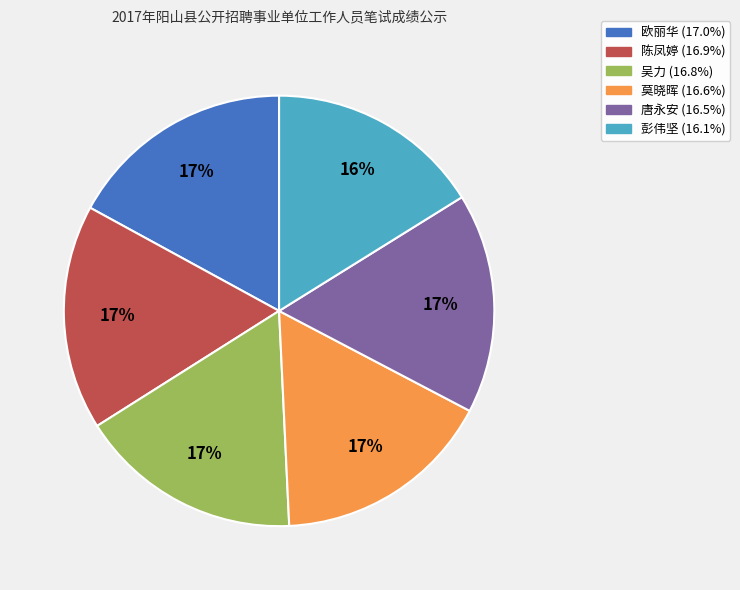

What is the ratio of the value at 吴力 to the value at 唐永安?

1.0